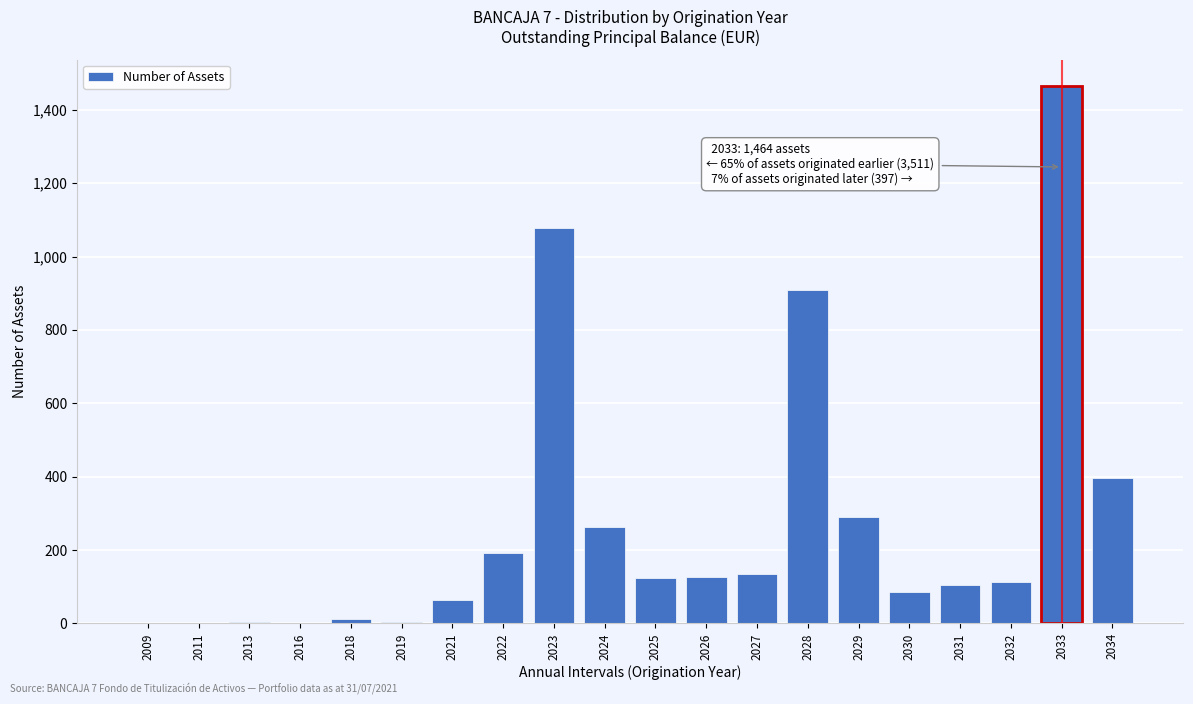

Between 2021 and 2027, which is larger?

2027